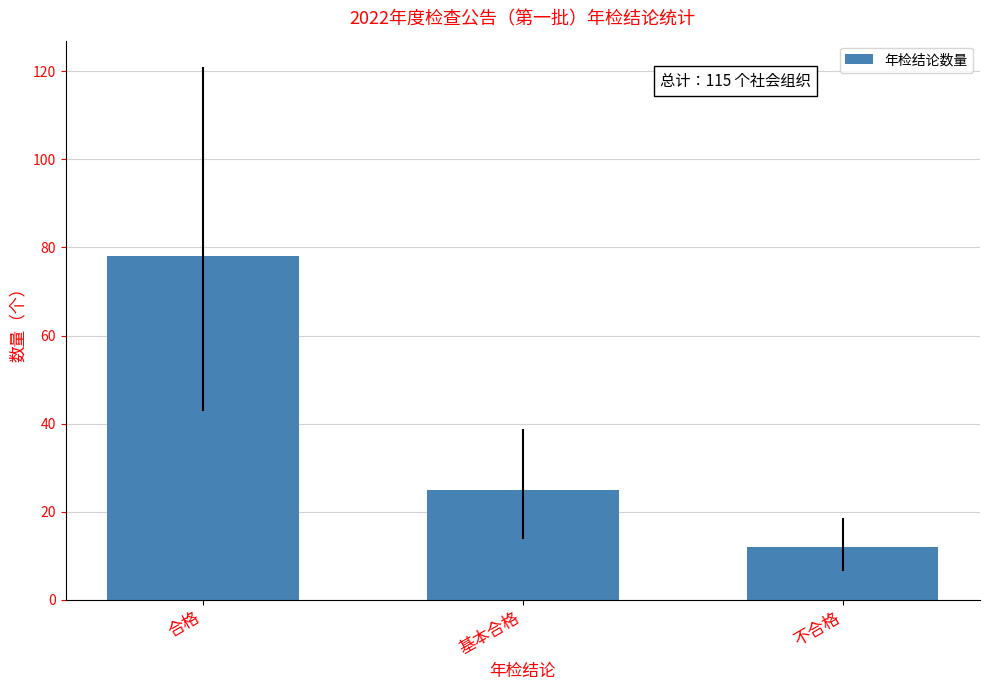

Rank the categories by value from lowest to highest.

不合格, 基本合格, 合格